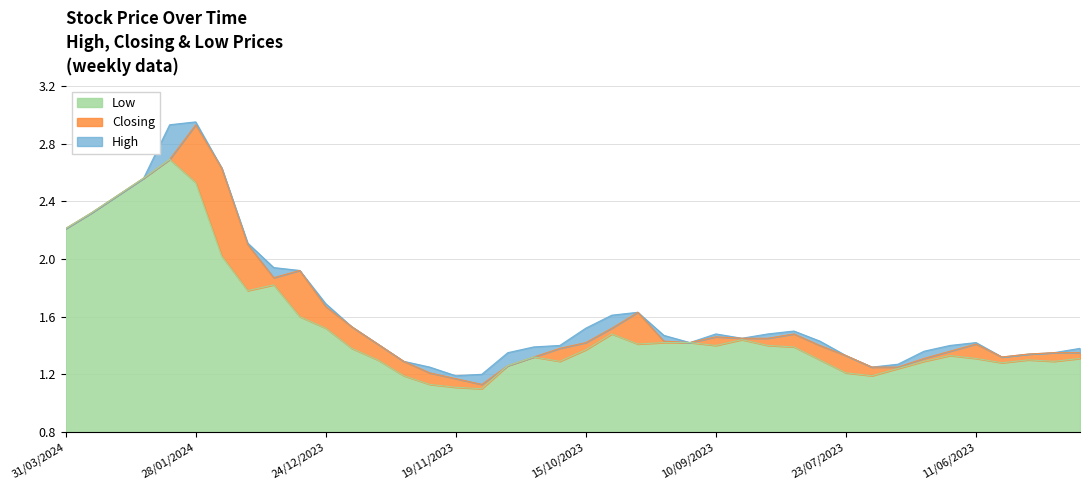

Reading right to left, transcribe all the data shown in this chart.

High: 14/05/2023=1.4	21/05/2023=1.4	28/05/2023=1.3	04/06/2023=1.3	11/06/2023=1.4	18/06/2023=1.4	02/07/2023=1.4	09/07/2023=1.3	16/07/2023=1.2	23/07/2023=1.3	30/07/2023=1.4	06/08/2023=1.5	13/08/2023=1.5	20/08/2023=1.4	10/09/2023=1.5	17/09/2023=1.4	24/09/2023=1.5	01/10/2023=1.6	08/10/2023=1.6	15/10/2023=1.5	22/10/2023=1.4	29/10/2023=1.4	05/11/2023=1.4	12/11/2023=1.2	19/11/2023=1.2	26/11/2023=1.2	03/12/2023=1.3	10/12/2023=1.4	17/12/2023=1.5	24/12/2023=1.7	31/12/2023=1.9	07/01/2024=1.9	14/01/2024=2.1	21/01/2024=2.6	28/01/2024=3.0	04/02/2024=2.9	11/02/2024=2.6	03/03/2024=2.4	10/03/2024=2.3	31/03/2024=2.2
Closing: 14/05/2023=1.4	21/05/2023=1.4	28/05/2023=1.3	04/06/2023=1.3	11/06/2023=1.4	18/06/2023=1.4	02/07/2023=1.3	09/07/2023=1.2	16/07/2023=1.2	23/07/2023=1.3	30/07/2023=1.4	06/08/2023=1.5	13/08/2023=1.4	20/08/2023=1.4	10/09/2023=1.5	17/09/2023=1.4	24/09/2023=1.4	01/10/2023=1.6	08/10/2023=1.5	15/10/2023=1.4	22/10/2023=1.4	29/10/2023=1.3	05/11/2023=1.3	12/11/2023=1.1	19/11/2023=1.2	26/11/2023=1.2	03/12/2023=1.3	10/12/2023=1.4	17/12/2023=1.5	24/12/2023=1.7	31/12/2023=1.9	07/01/2024=1.9	14/01/2024=2.1	21/01/2024=2.6	28/01/2024=2.9	04/02/2024=2.7	11/02/2024=2.6	03/03/2024=2.4	10/03/2024=2.3	31/03/2024=2.2
Low: 14/05/2023=1.3	21/05/2023=1.3	28/05/2023=1.3	04/06/2023=1.3	11/06/2023=1.3	18/06/2023=1.3	02/07/2023=1.3	09/07/2023=1.2	16/07/2023=1.2	23/07/2023=1.2	30/07/2023=1.3	06/08/2023=1.4	13/08/2023=1.4	20/08/2023=1.4	10/09/2023=1.4	17/09/2023=1.4	24/09/2023=1.4	01/10/2023=1.4	08/10/2023=1.5	15/10/2023=1.4	22/10/2023=1.3	29/10/2023=1.3	05/11/2023=1.3	12/11/2023=1.1	19/11/2023=1.1	26/11/2023=1.1	03/12/2023=1.2	10/12/2023=1.3	17/12/2023=1.4	24/12/2023=1.5	31/12/2023=1.6	07/01/2024=1.8	14/01/2024=1.8	21/01/2024=2.0	28/01/2024=2.5	04/02/2024=2.7	11/02/2024=2.6	03/03/2024=2.4	10/03/2024=2.3	31/03/2024=2.2